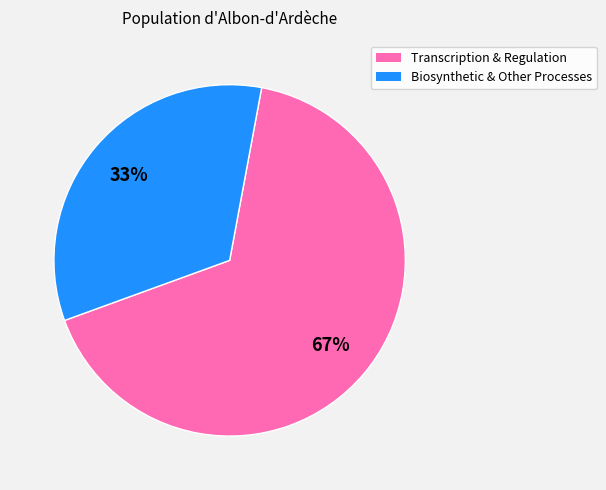

Is there a majority slice in this chart?

Yes